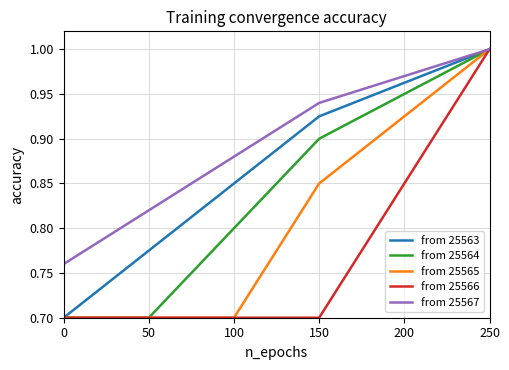

What is the maximum value shown in the chart?

1.0